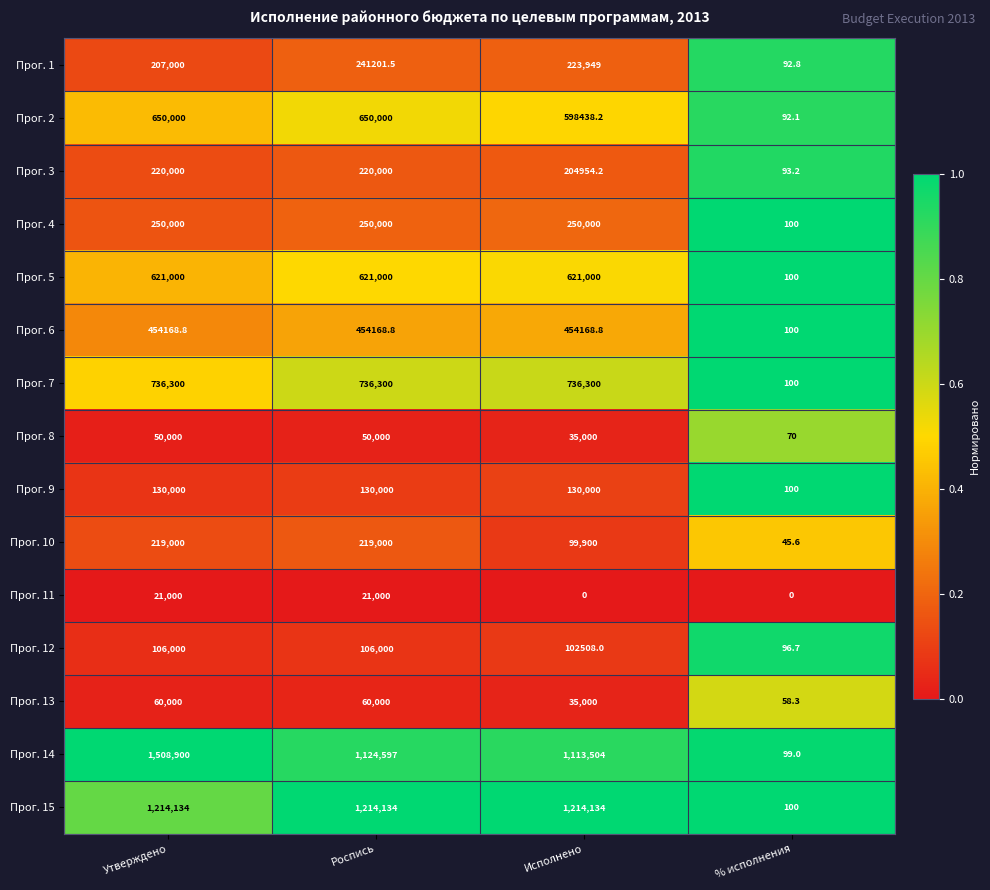

Which series has the widest spread of values?

Прог. 14